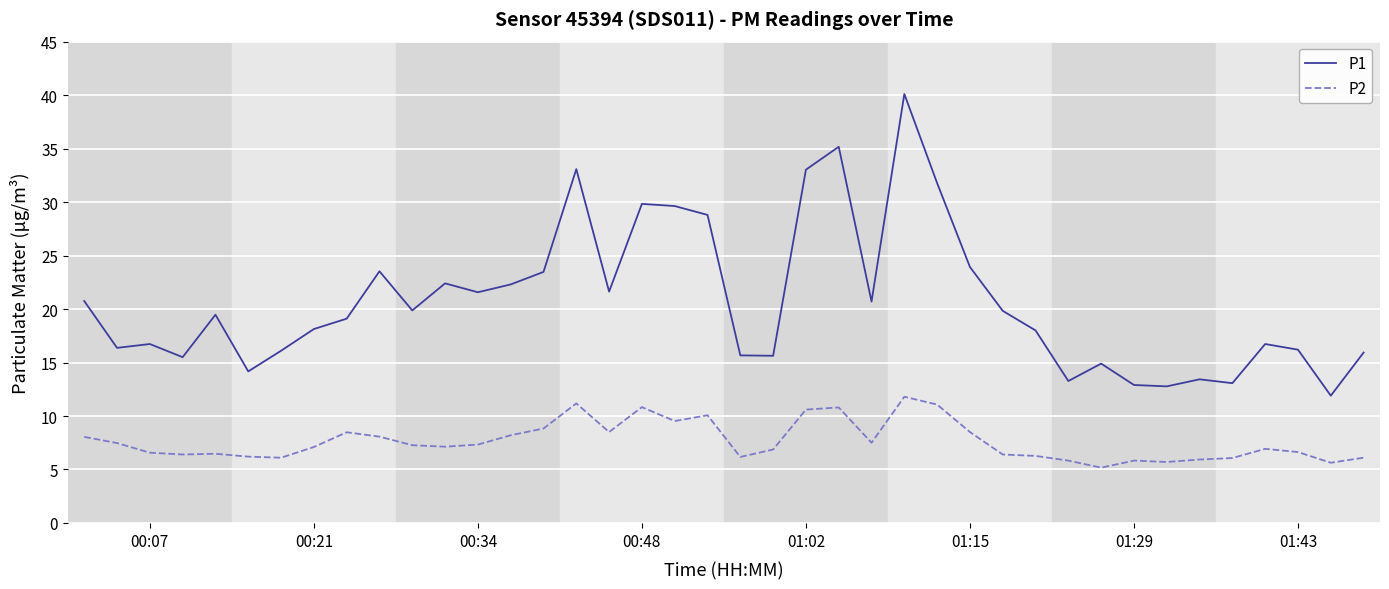

List the series in order of their peak value, lowest first.

P2, P1